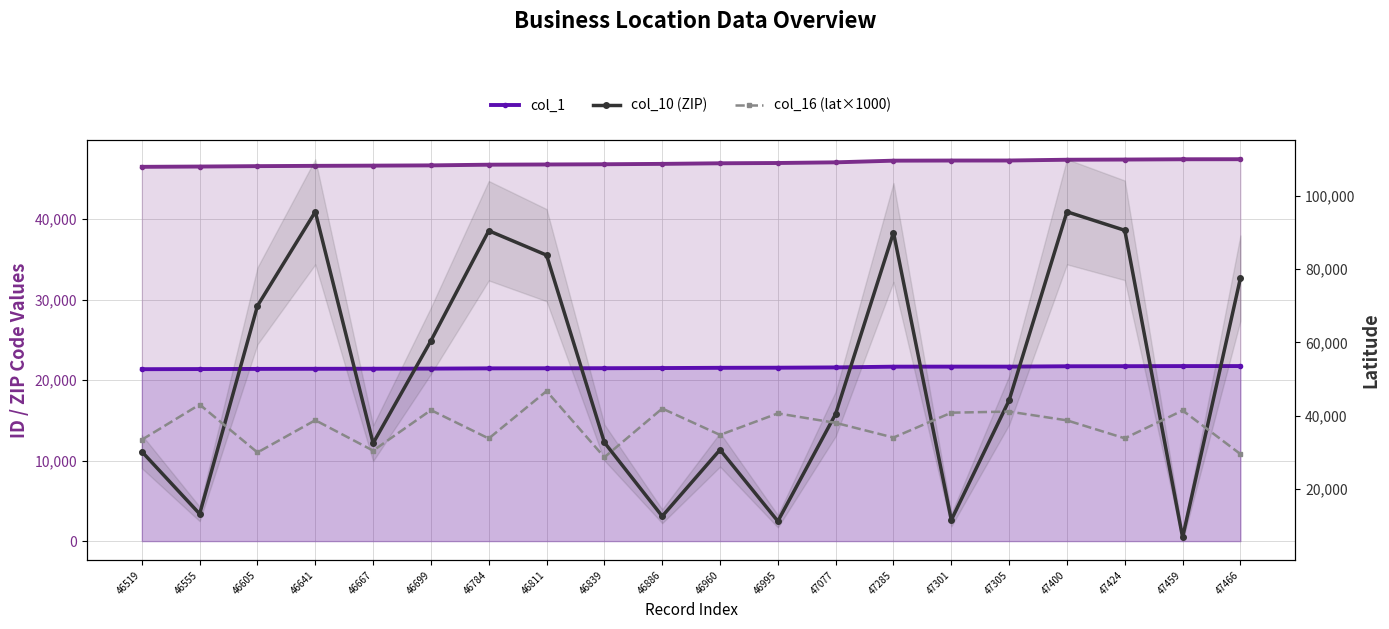

True or false: col_10 (ZIP) has more than 2 interior local peaks.

True